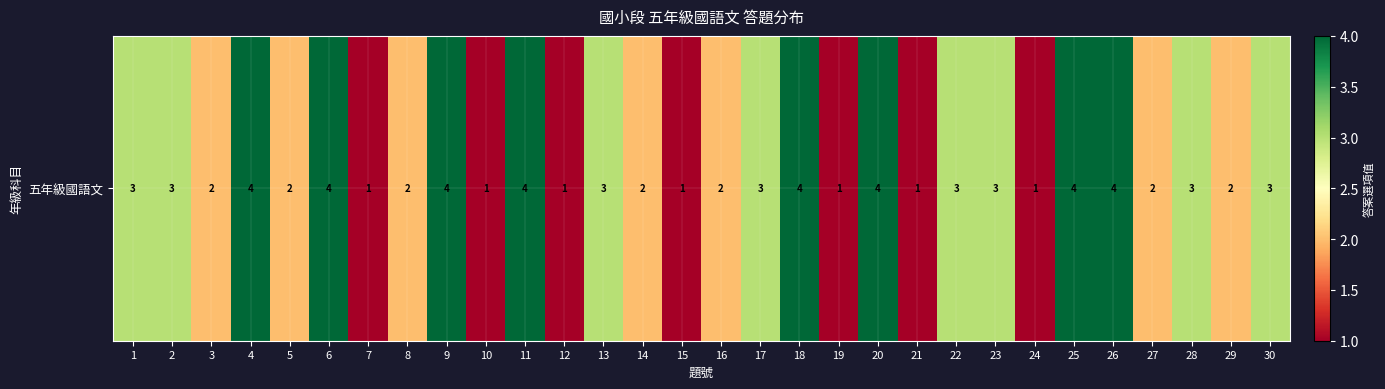

At which label is the value closest to 2?

3